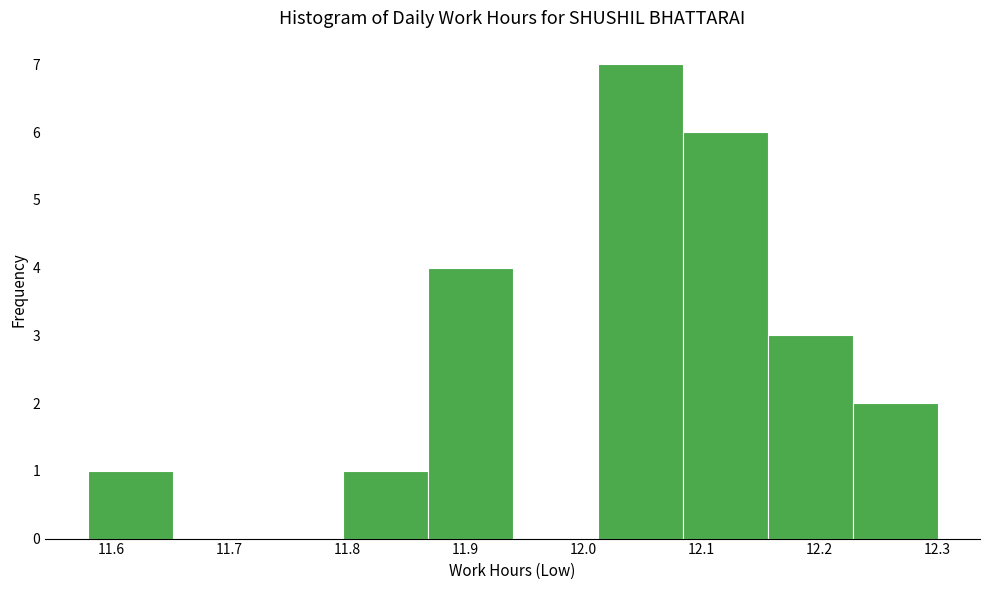

Reading left to right, transcribe this chart: for each bar, give the range it covers on the x-axis and its height. Neither the bar edges nor the heights are printed on the chart, so give them approximately, as read against the axes.

11.580 to 11.652: 1
11.652 to 11.724: 0
11.724 to 11.796: 0
11.796 to 11.868: 1
11.868 to 11.940: 4
11.940 to 12.012: 0
12.012 to 12.084: 7
12.084 to 12.156: 6
12.156 to 12.228: 3
12.228 to 12.300: 2